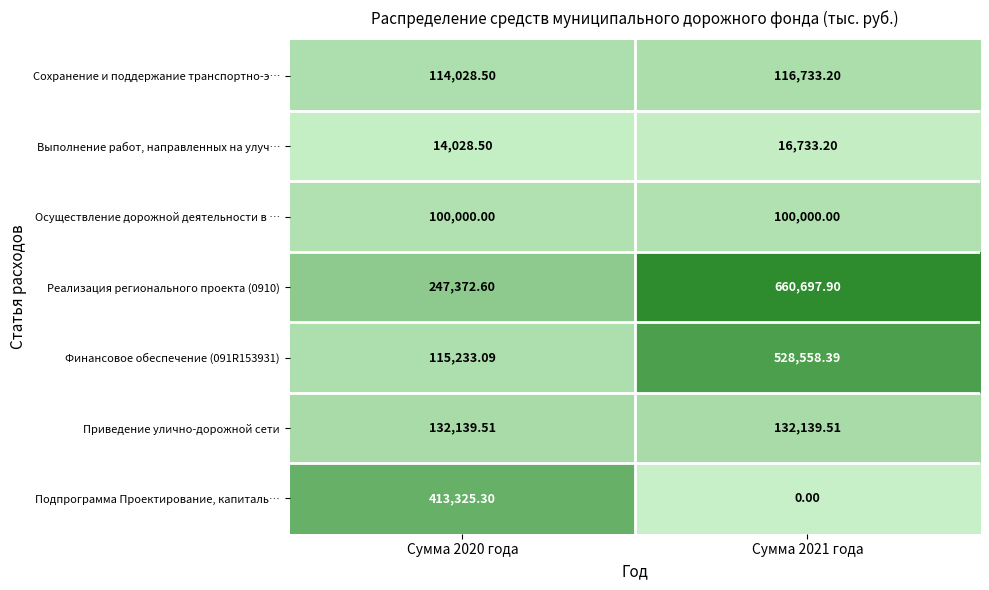

List the series in order of their peak value, lowest first.

Выполнение работ, направленных на улуч…, Осуществление дорожной деятельности в …, Сохранение и поддержание транспортно-э…, Приведение улично-дорожной сети, Подпрограмма Проектирование, капиталь…, Финансовое обеспечение (091R153931), Реализация регионального проекта (0910)